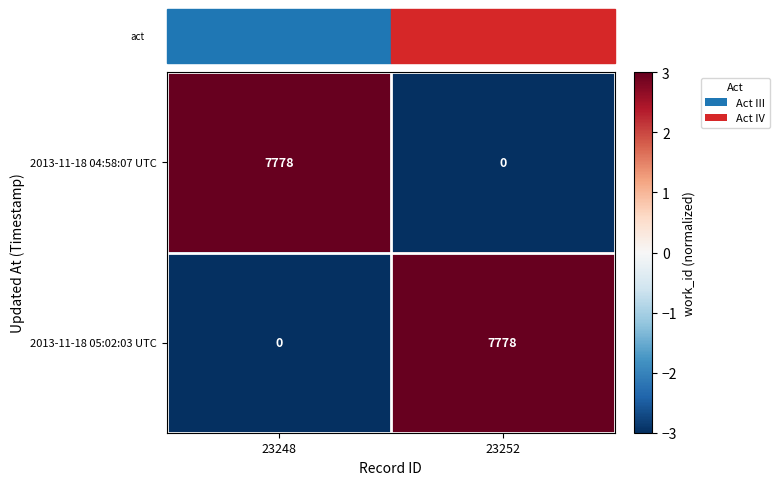

At how many categories does at least one series exceed 0?

2